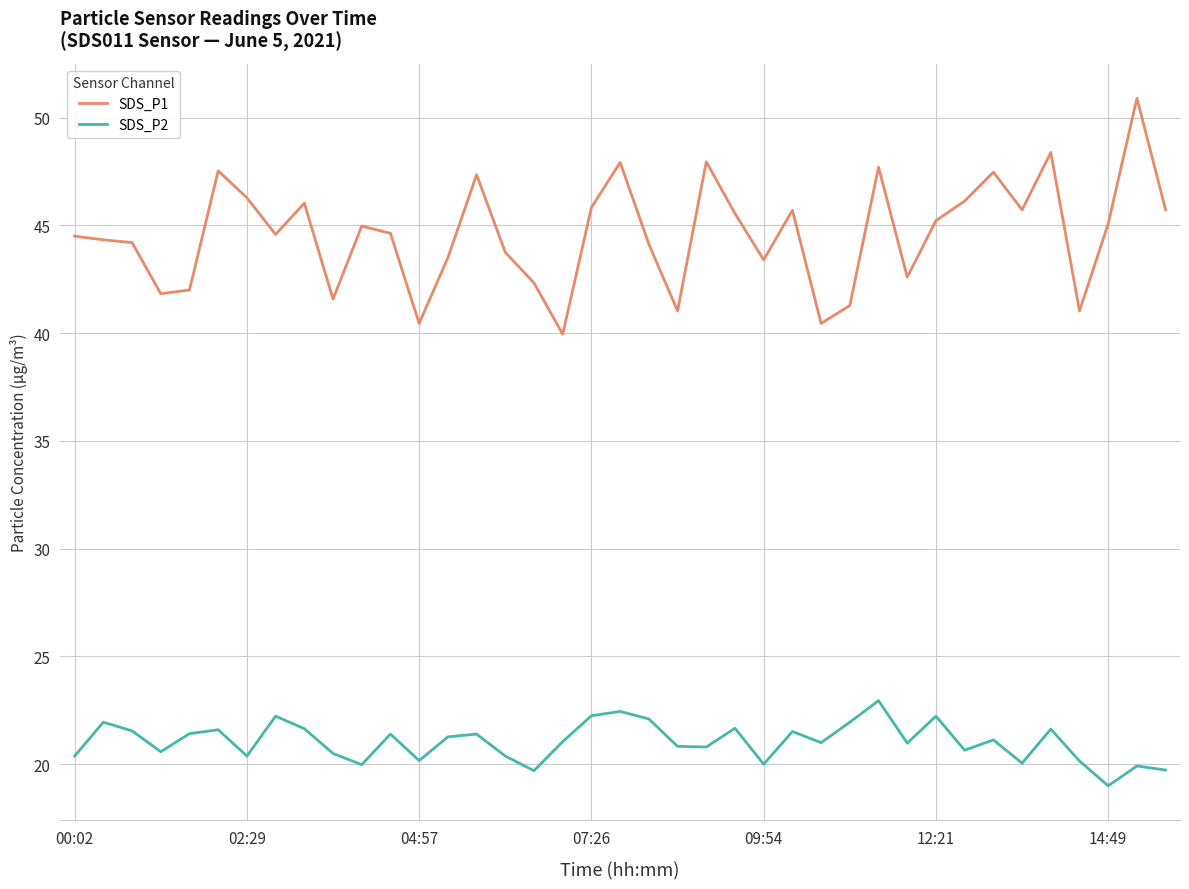

Which series has the largest total across all categories?

SDS_P1